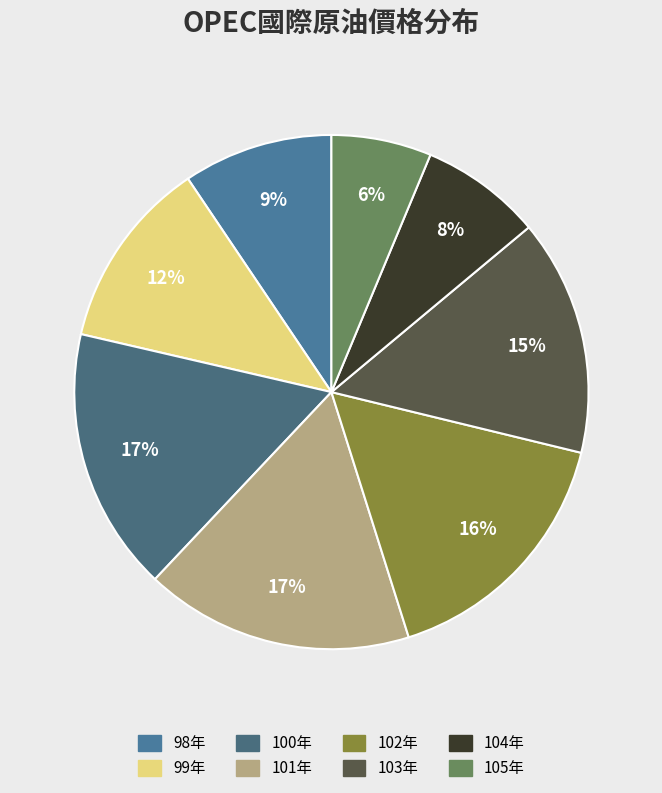

Does any single category account for the majority?

No